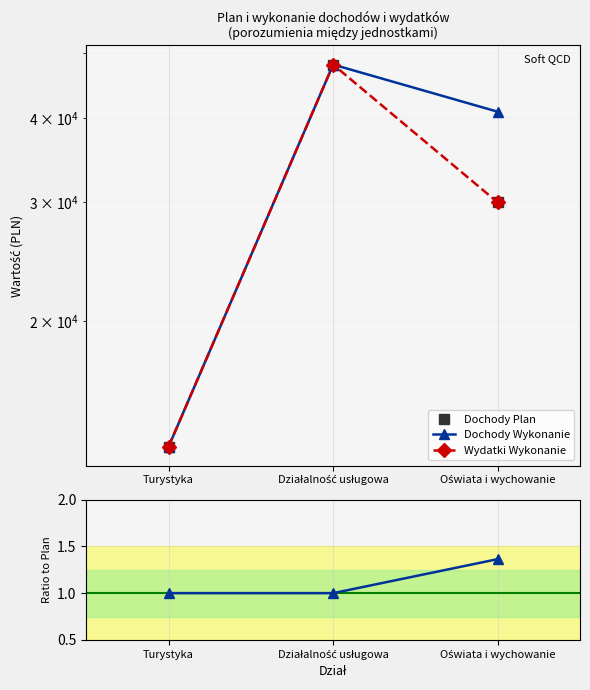

True or false: Dochody Wykonanie has a value of 40930.1 at Oświata i wychowanie.

True